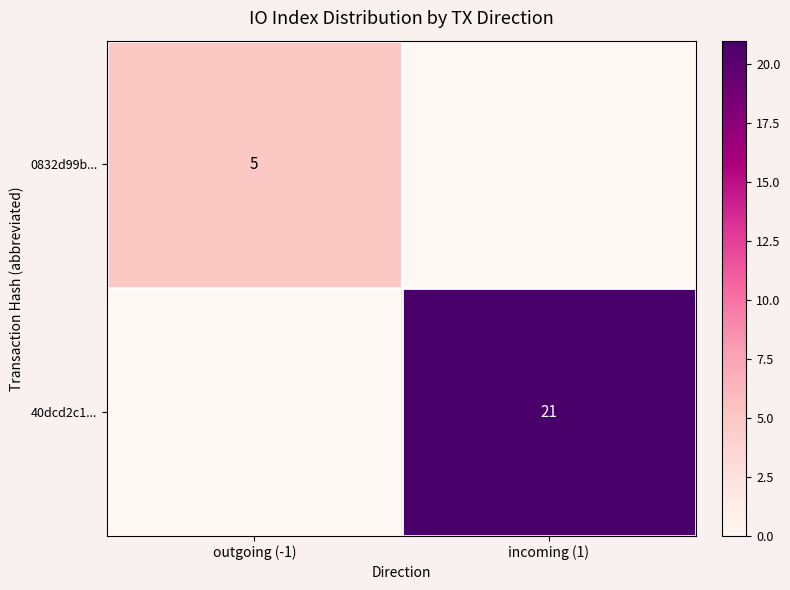

The 40dcd2c1... series shows 14 at incoming (1). True or false?

False